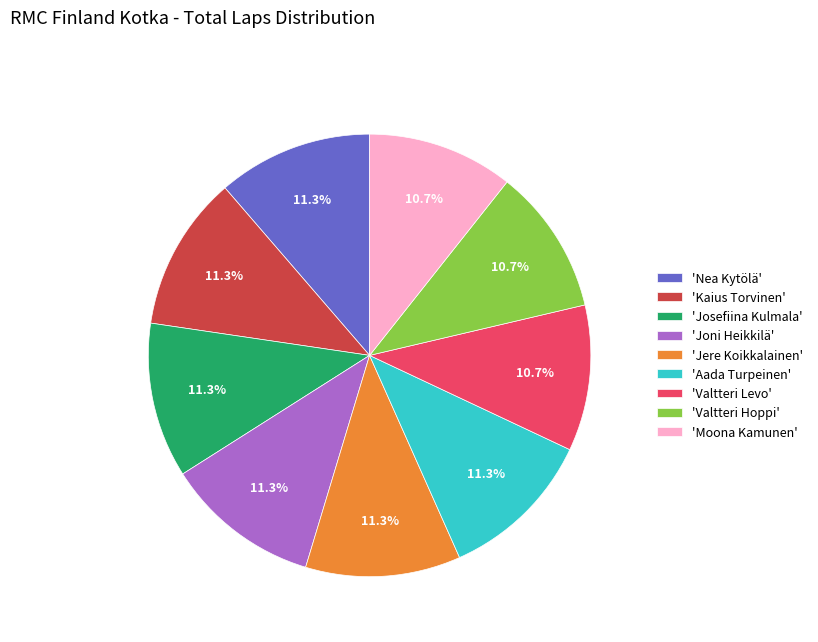

How many segments does this pie chart have?

9